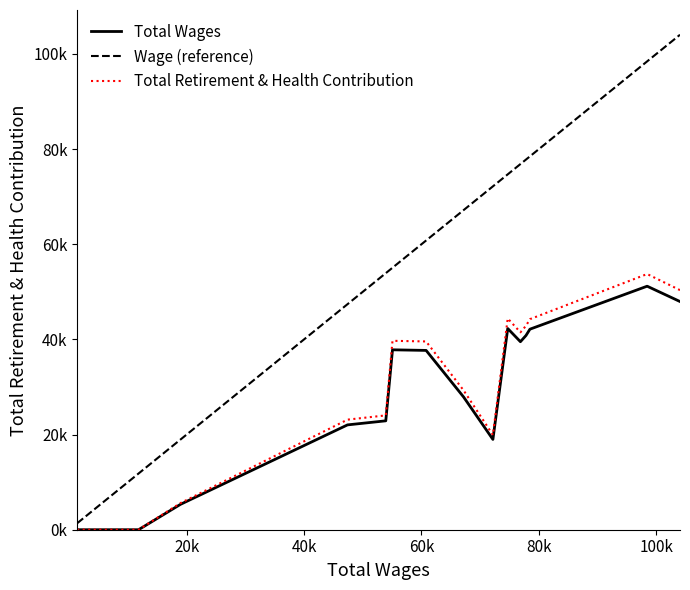

Is this an area chart (filled region under the line)?

No